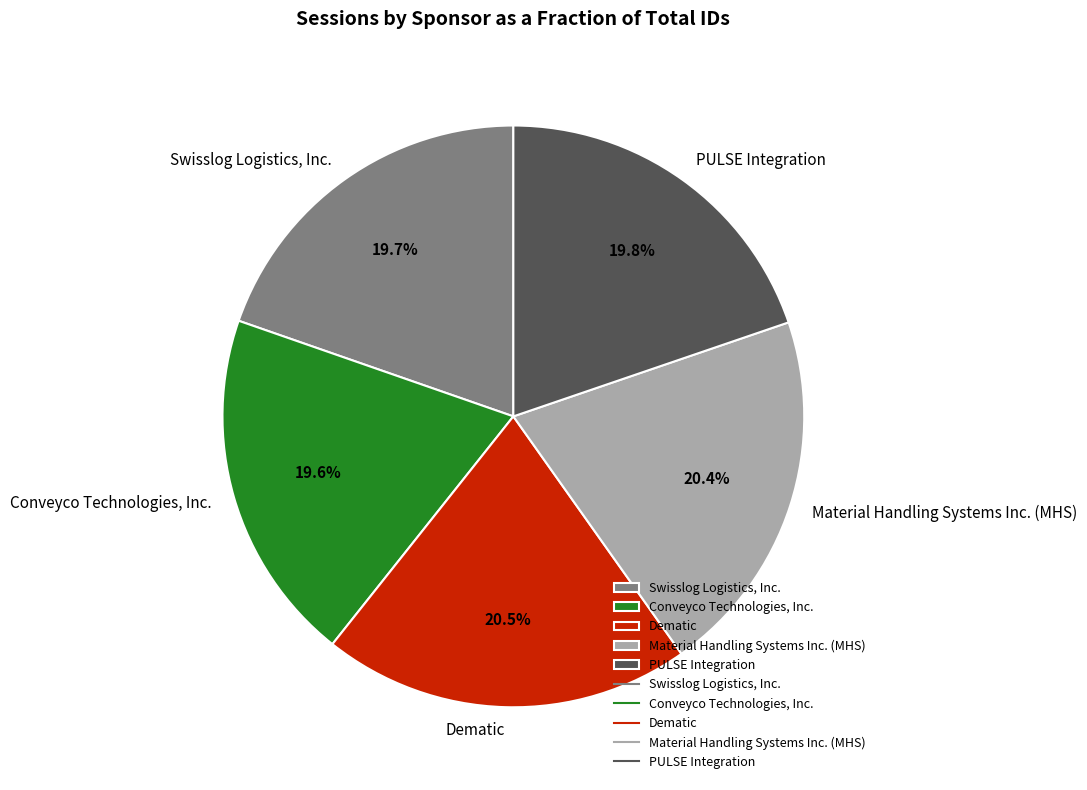

Rank the categories by value from highest to lowest.

Dematic, Material Handling Systems Inc. (MHS), PULSE Integration, Swisslog Logistics, Inc., Conveyco Technologies, Inc.